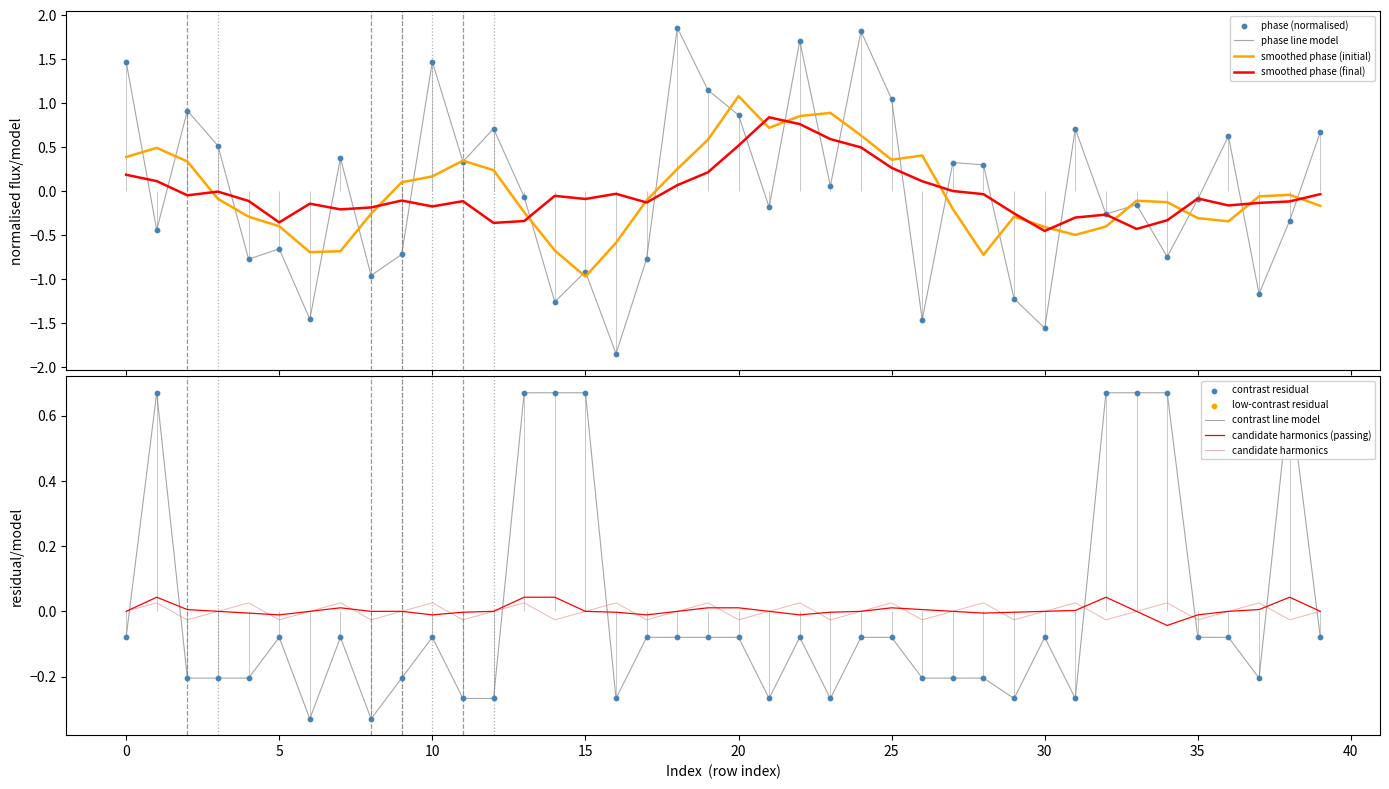

Which series contains the lowest Y value?

phase